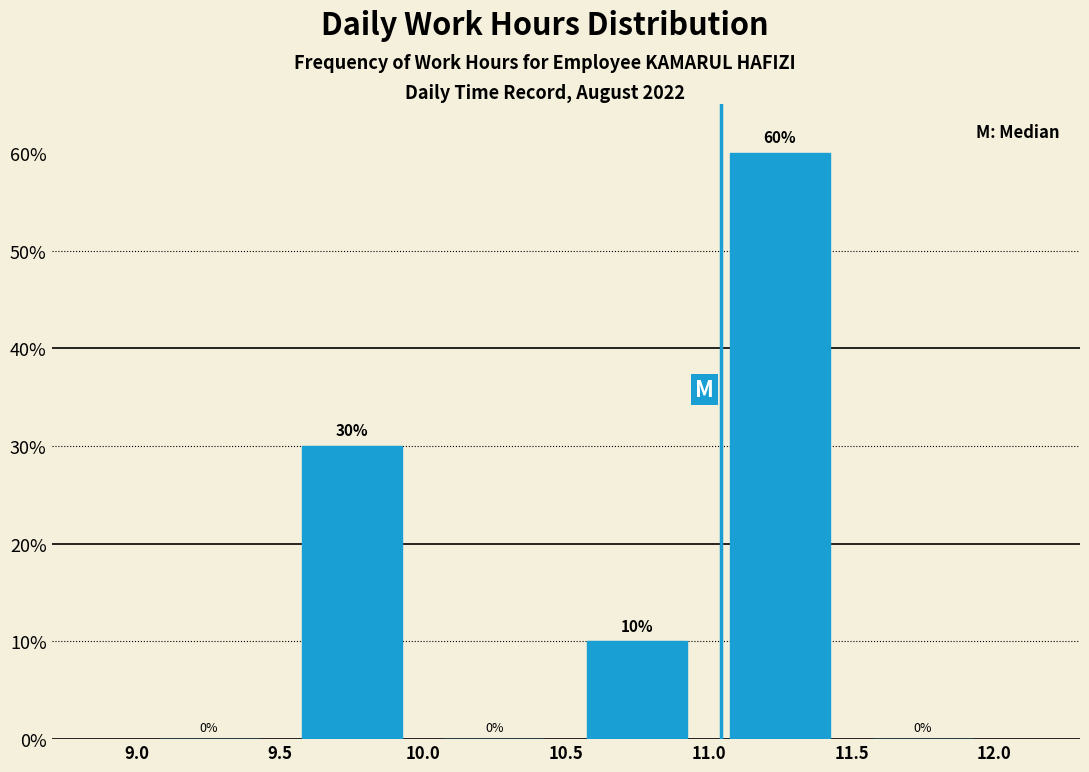

Over which range of the x-axis is the bar tallest?

11.0 to 11.5